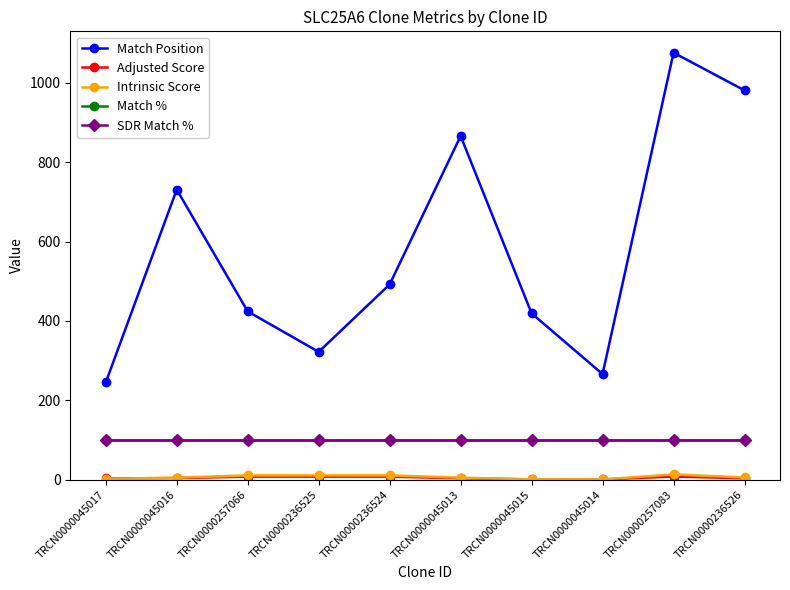

Is this an area chart (filled region under the line)?

No